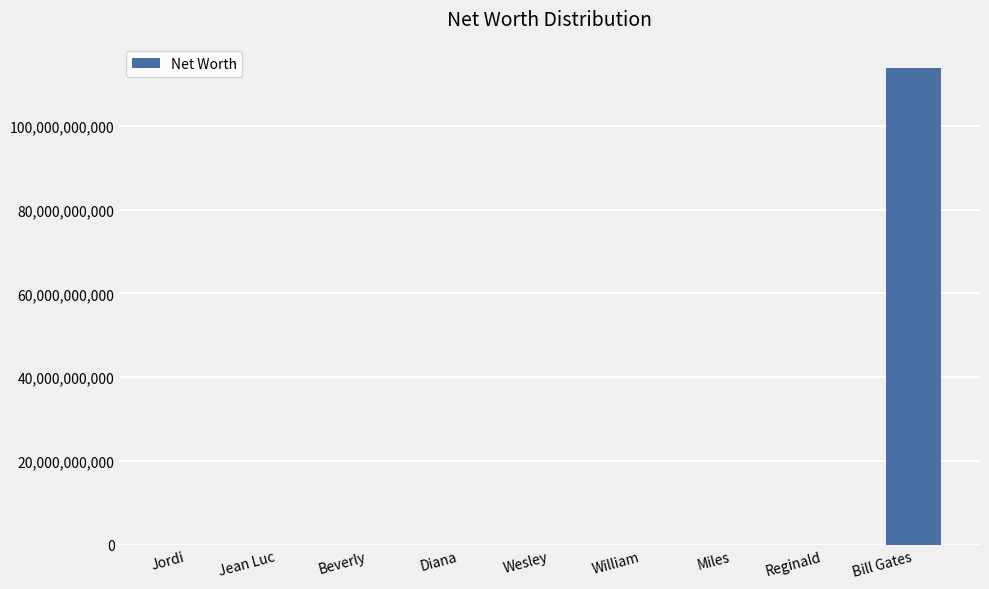

Are the bars grouped side by side (vs. stacked)?

No